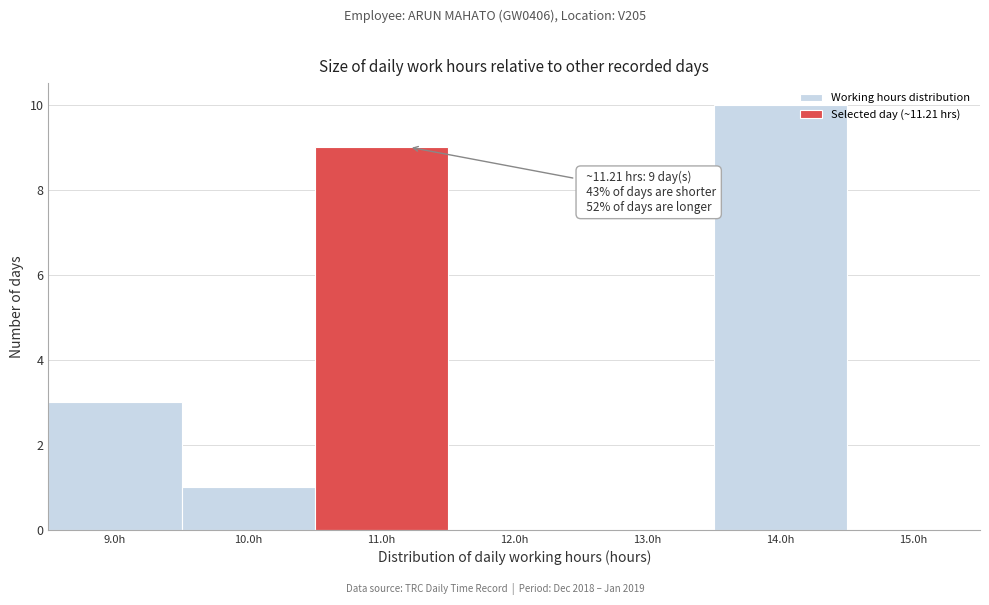

Over which range of the x-axis is the bar tallest?

13.5 to 14.5